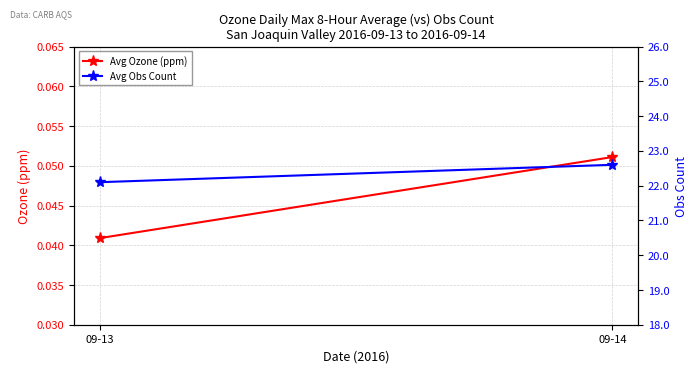

Which series changed the most between 09-13 and 09-14?

Avg Obs Count